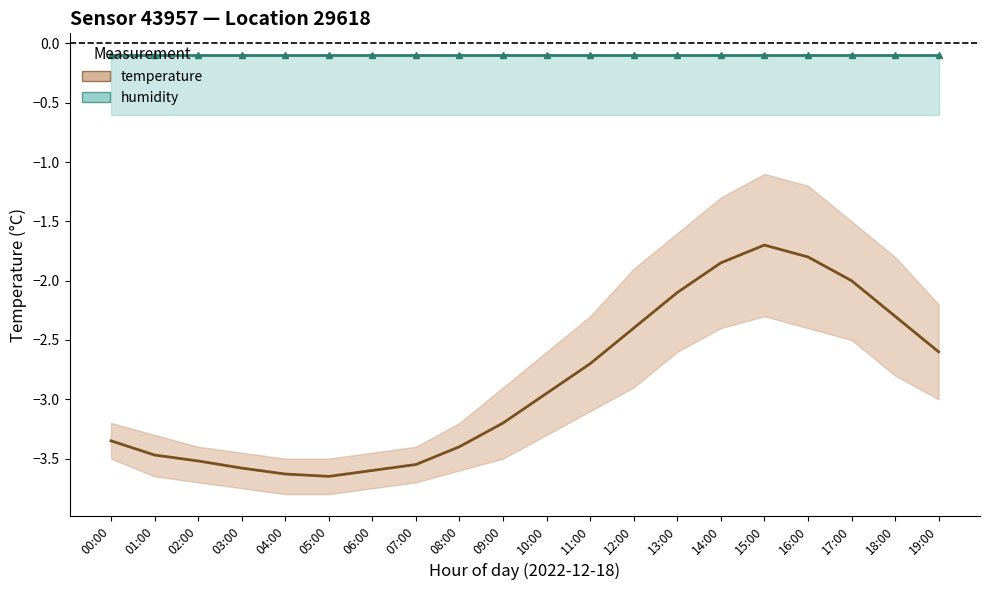

Is the value of temperature at 09:00 greater than the value of humidity at 16:00?

No